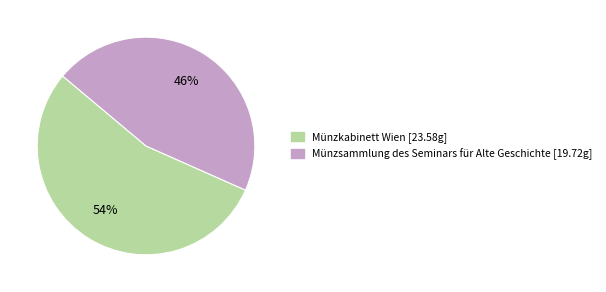

Which category has the biggest portion of the pie?

Münzkabinett Wien